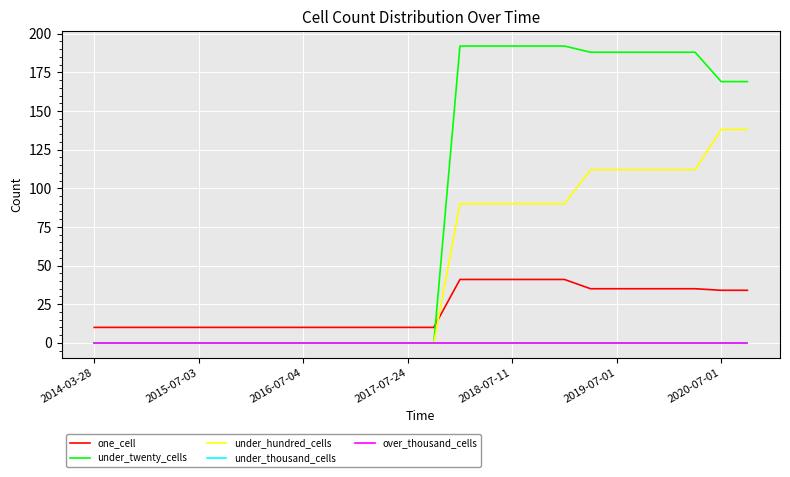

Does the chart have visible grid lines?

Yes